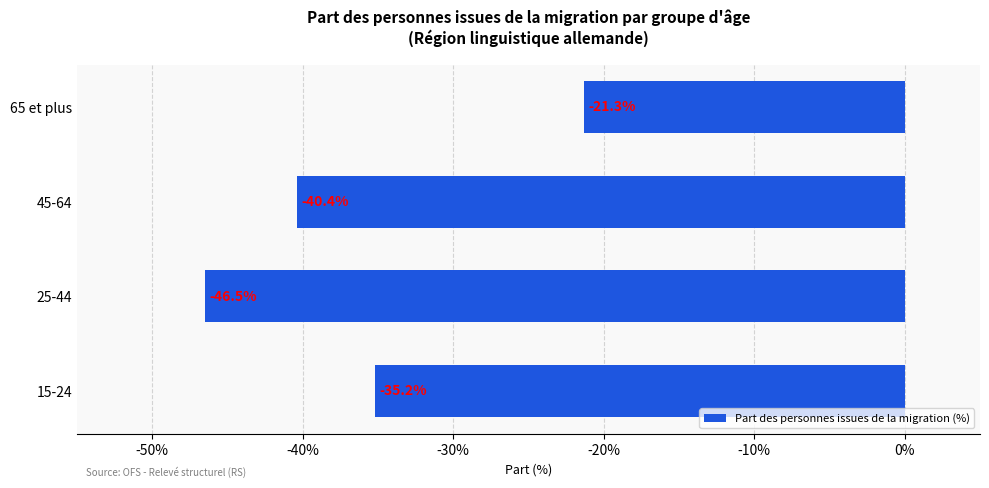

How many distinct data groups are displayed?

1